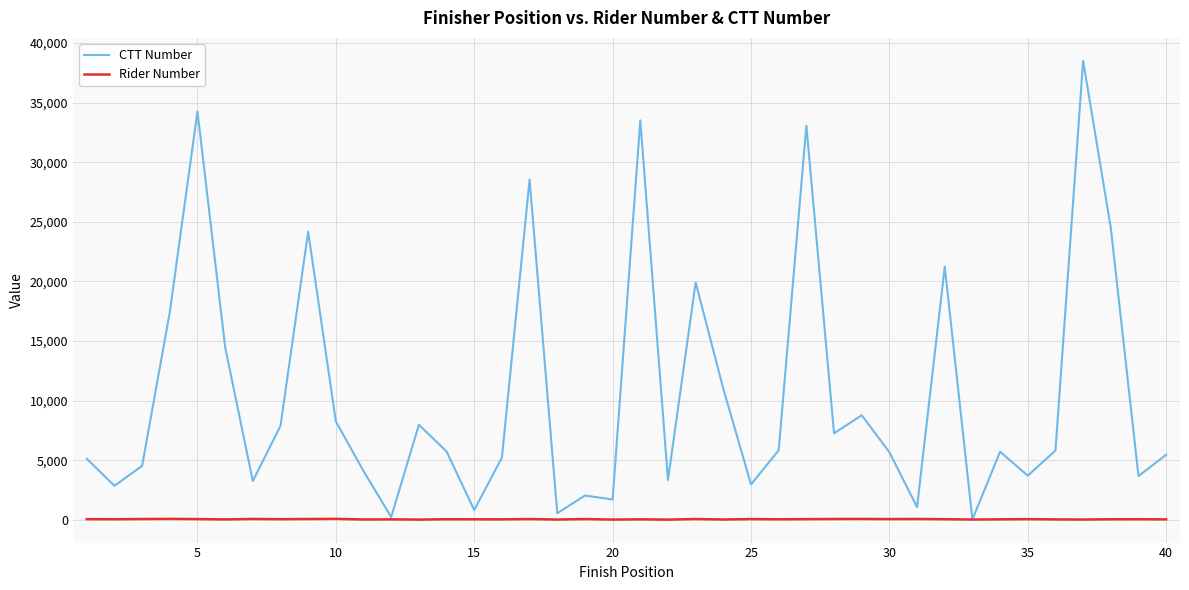

Rank the series by their average value, from highest to lowest.

CTT Number, Rider Number